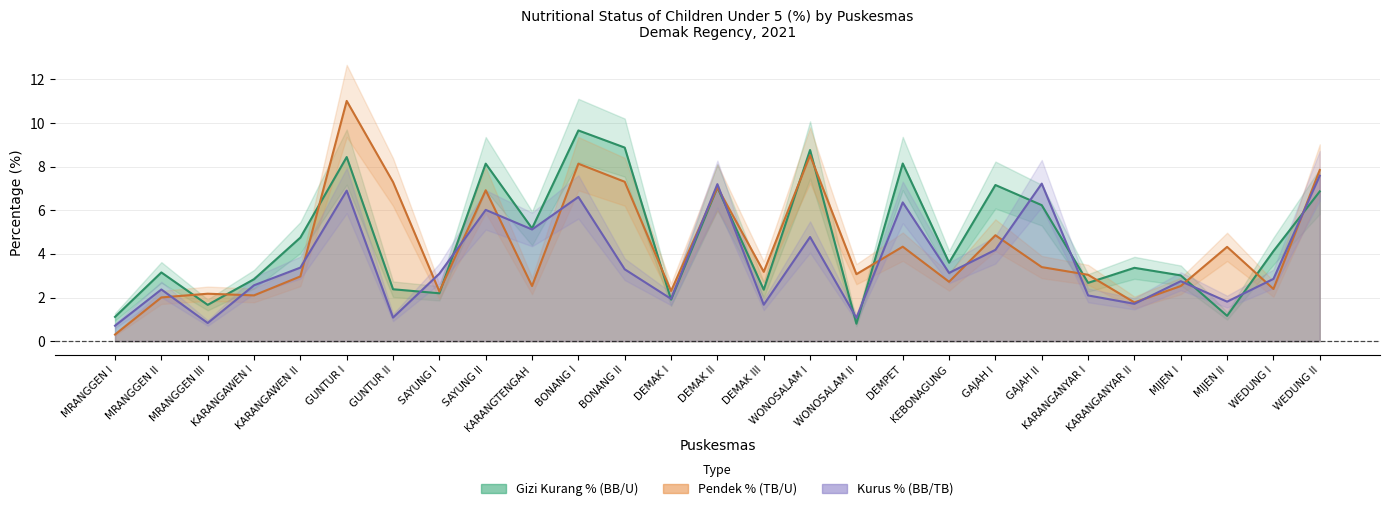

The value of Gizi Kurang % (BB/U) at KARANGAWEN II is 4.7. True or false?

True